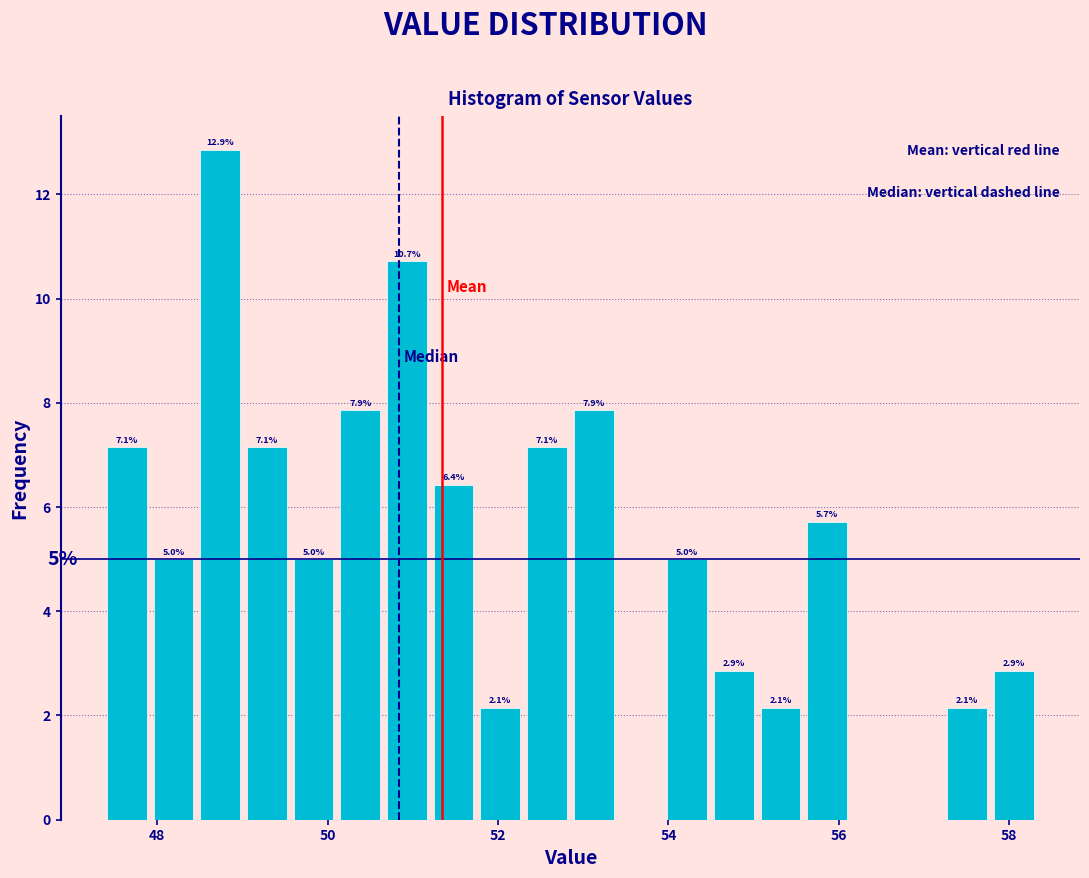

Read against the x-axis, roughly where is the centre of the tallest bar?

48.8